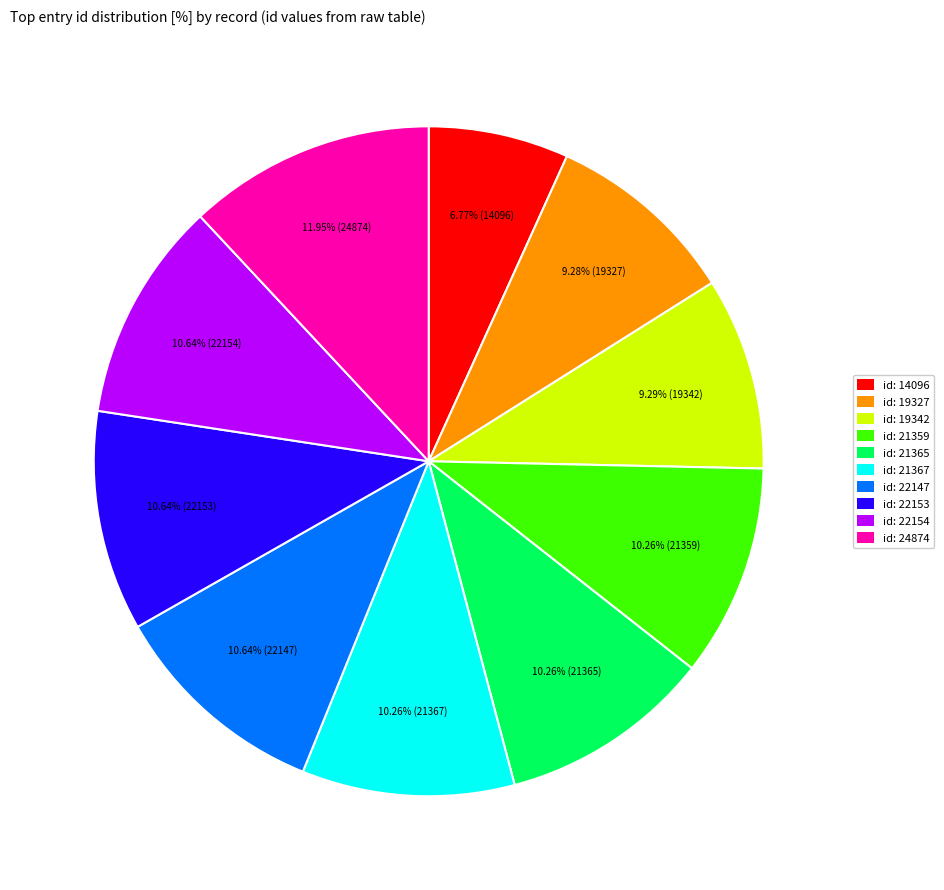

Which slice is the largest?

id: 24874